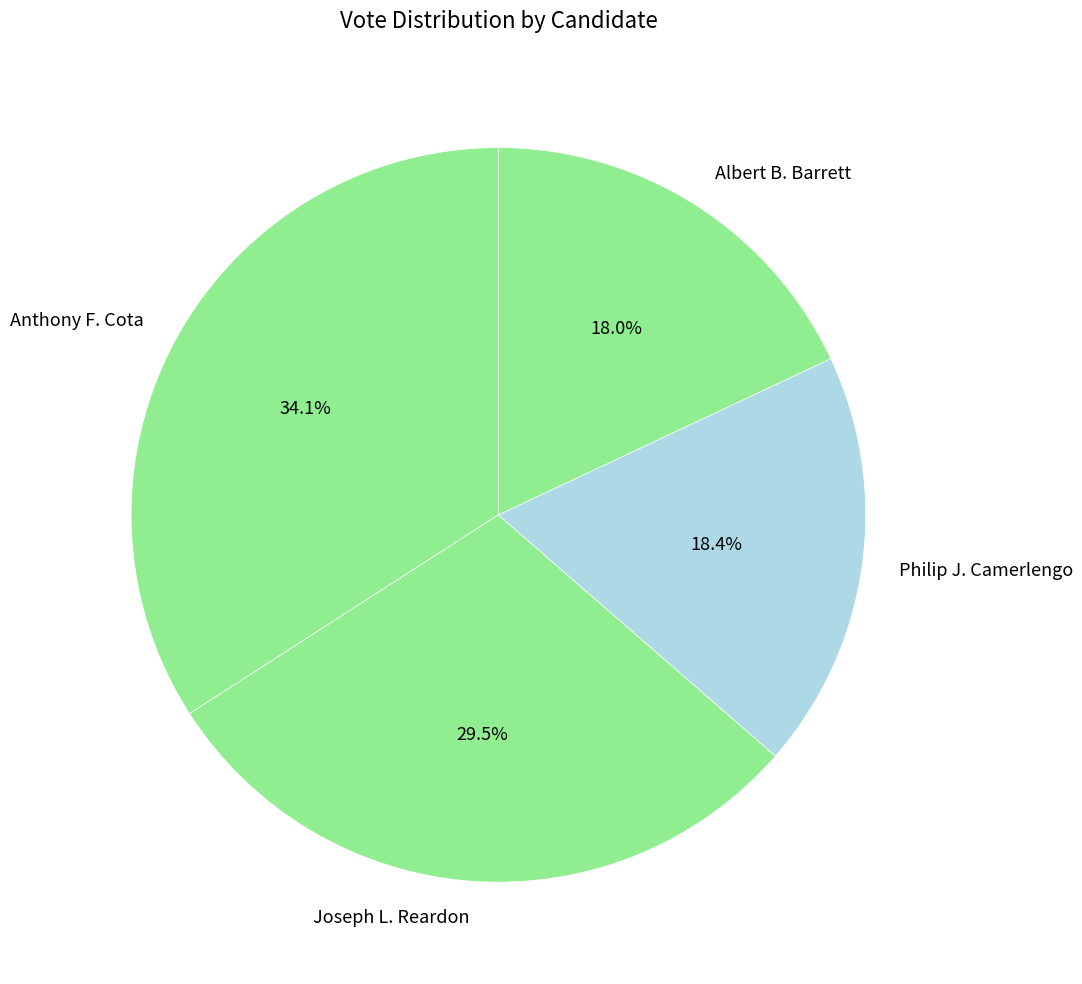

Do Albert B. Barrett and Philip J. Camerlengo together represent more than half of the pie?

No